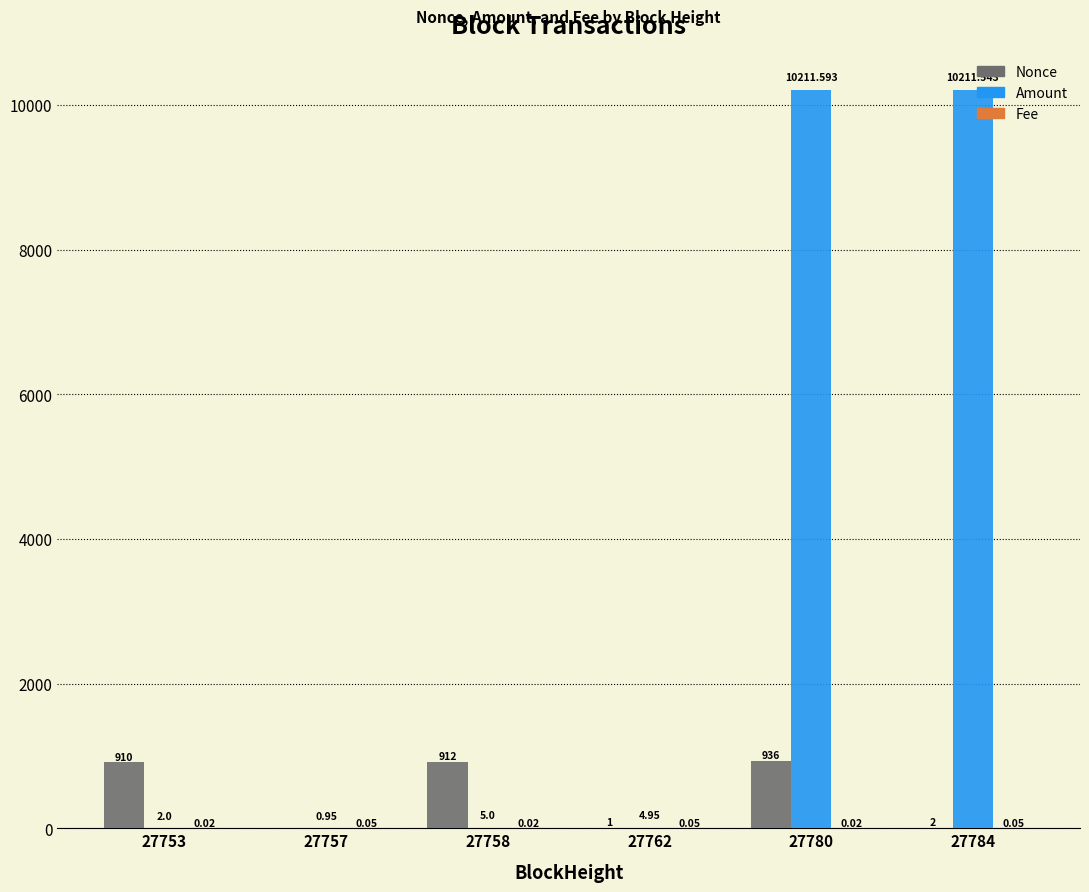

Between 27758 and 27780, which series saw the biggest shift?

Amount